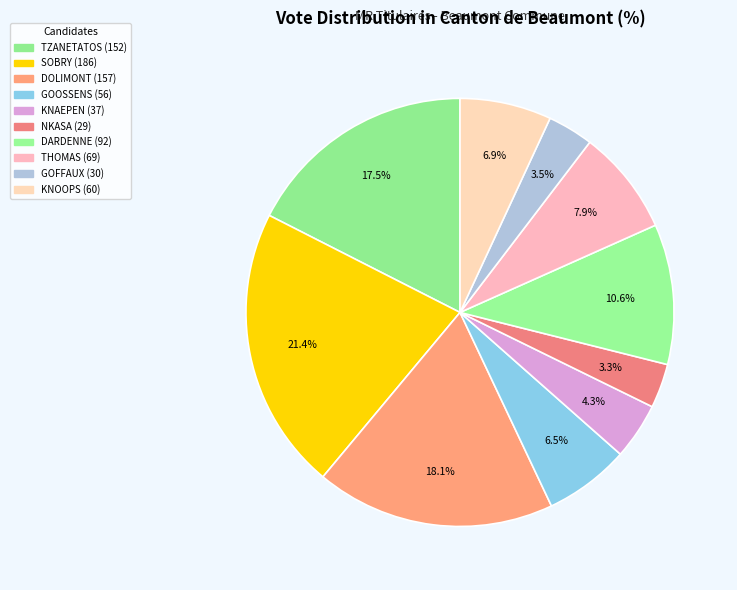

What is the largest slice in the pie chart?

SOBRY Rachel